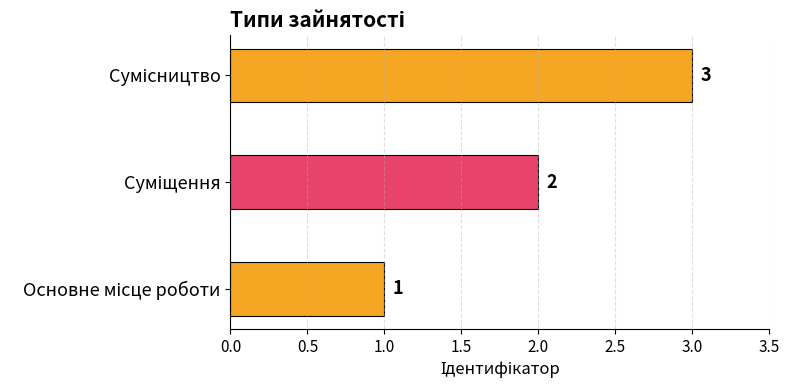

Reading right to left, extract all data points from this chart.

3	2	1